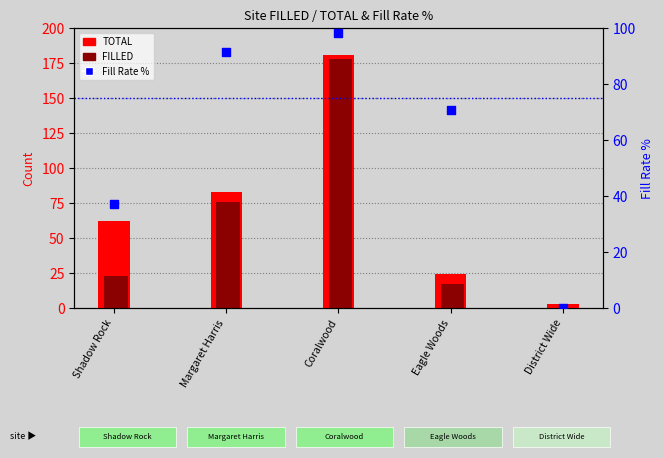

What is the total value across all series at Margaret Harris?

250.6